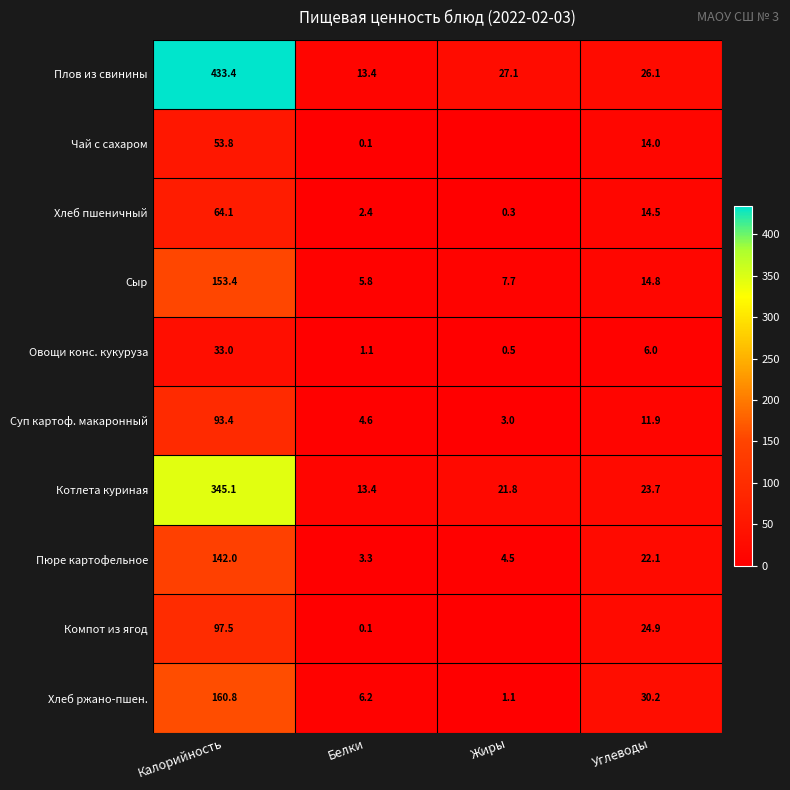

Is the value of Суп картоф. макаронный at Жиры greater than the value of Хлеб ржано-пшен. at Калорийность?

No